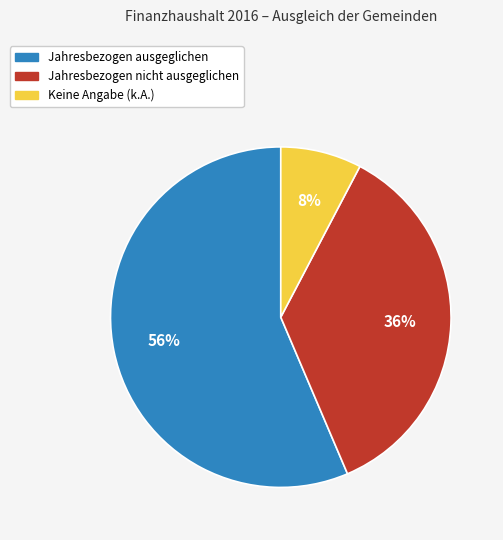

Is there any slice that represents more than half of the pie?

Yes